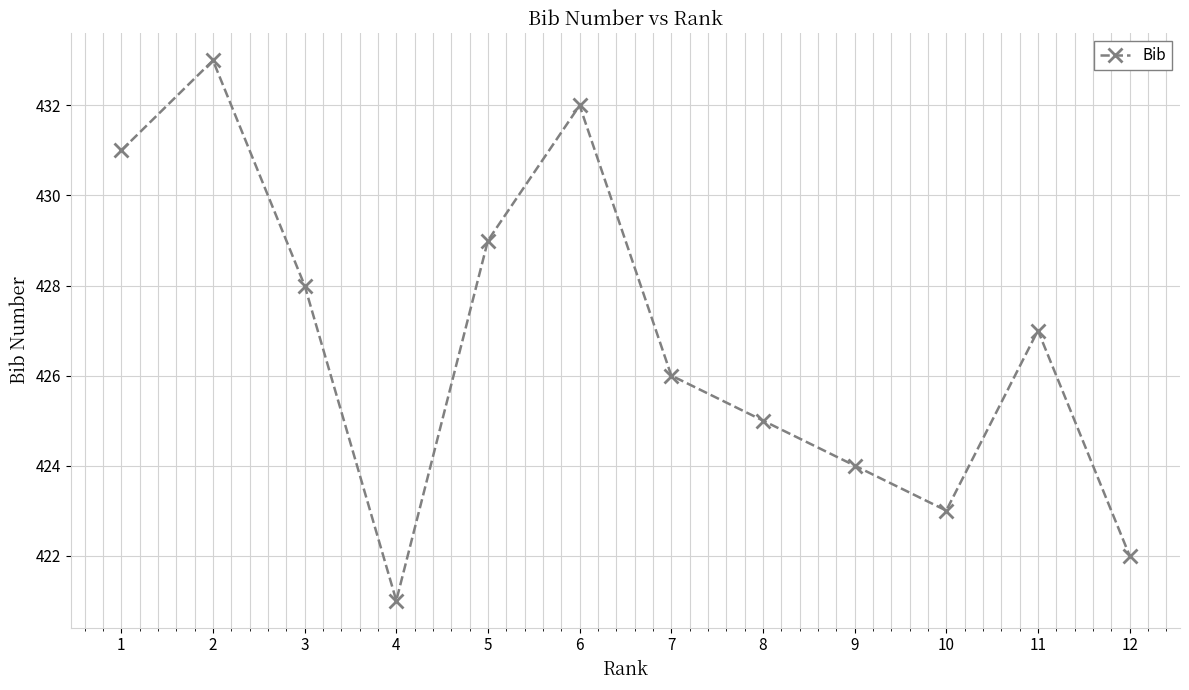

How many points are lower than both their immediate neighbors (excluding endpoints)?

2